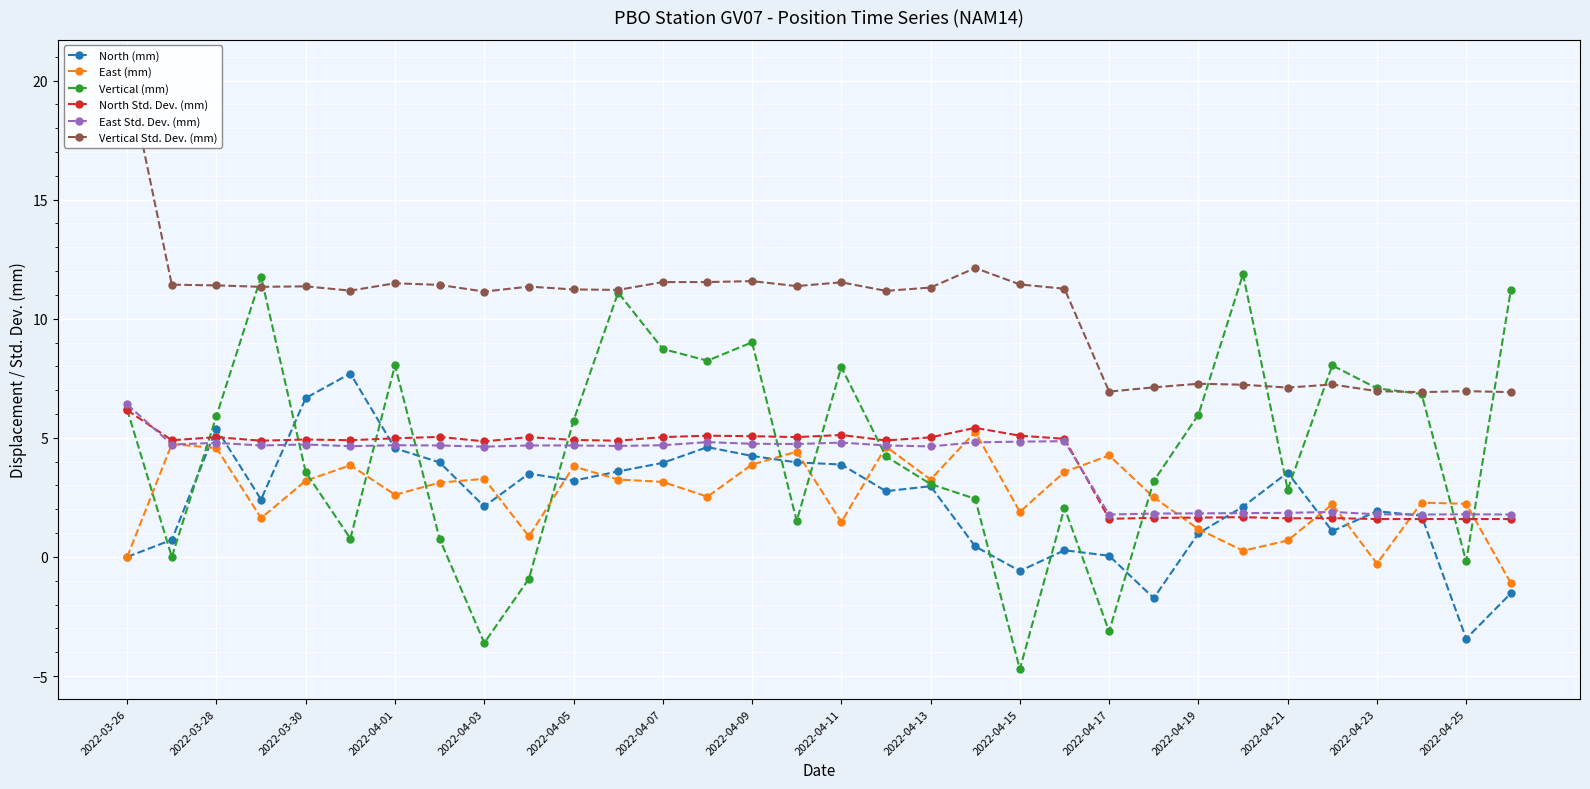

The North Std. Dev. (mm) series shows 4.8 at 2022-04-03. True or false?

True